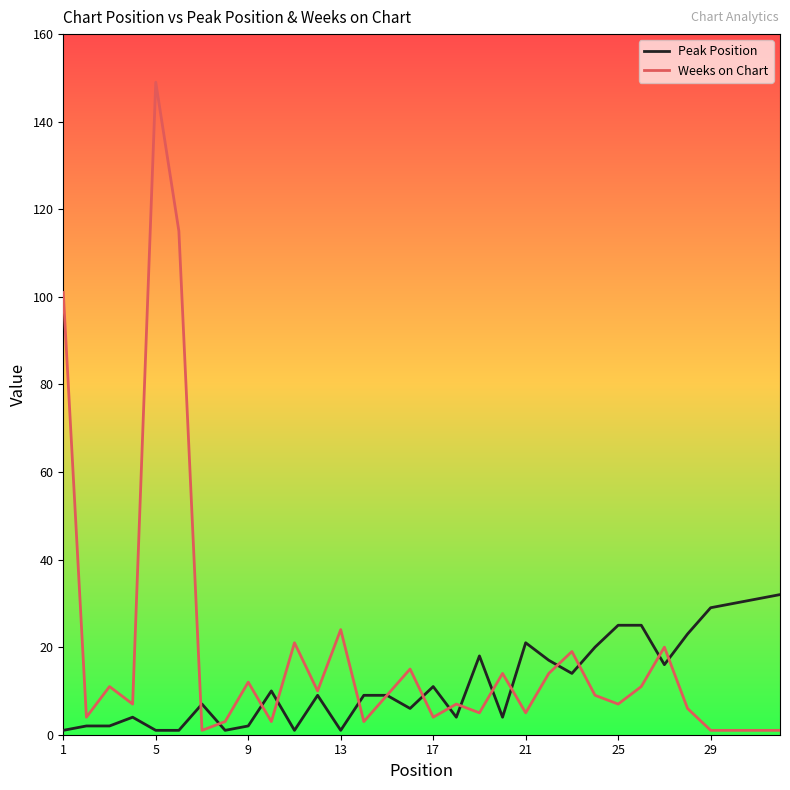

Which series has the largest range (max minus min)?

Weeks on Chart